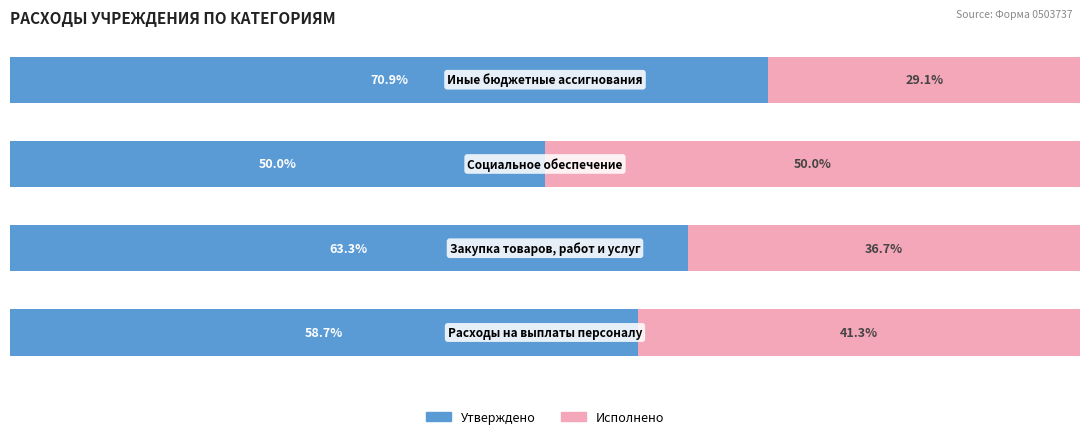

What are all the series names shown in the legend?

Утверждено, Исполнено